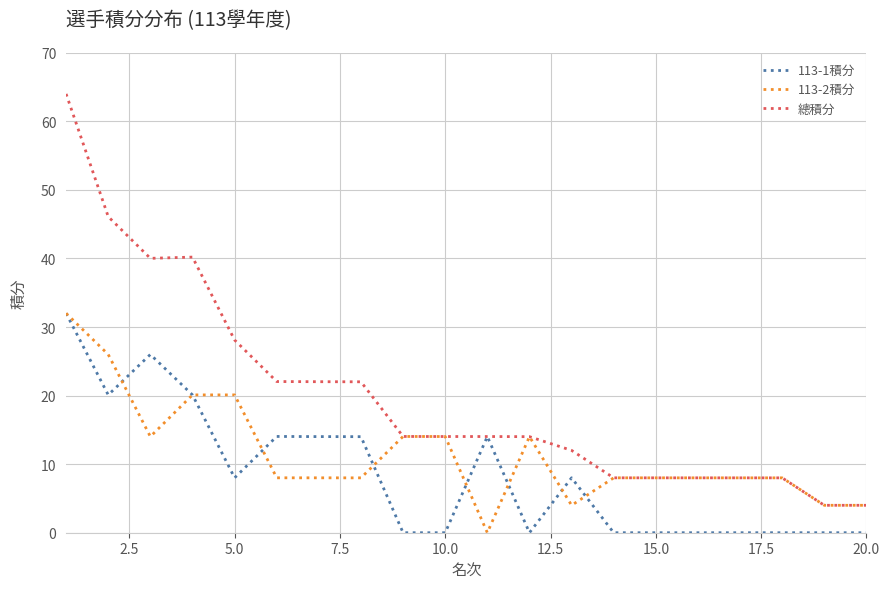

Is this an area chart (filled region under the line)?

No